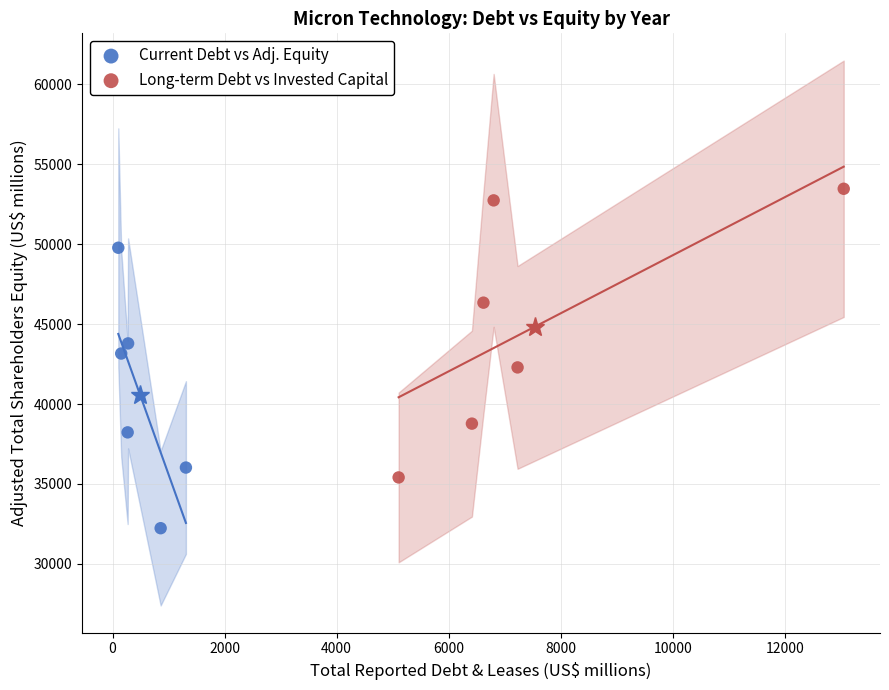

Which series has the largest Y range (max minus min)?

Long-term Debt vs Invested Capital